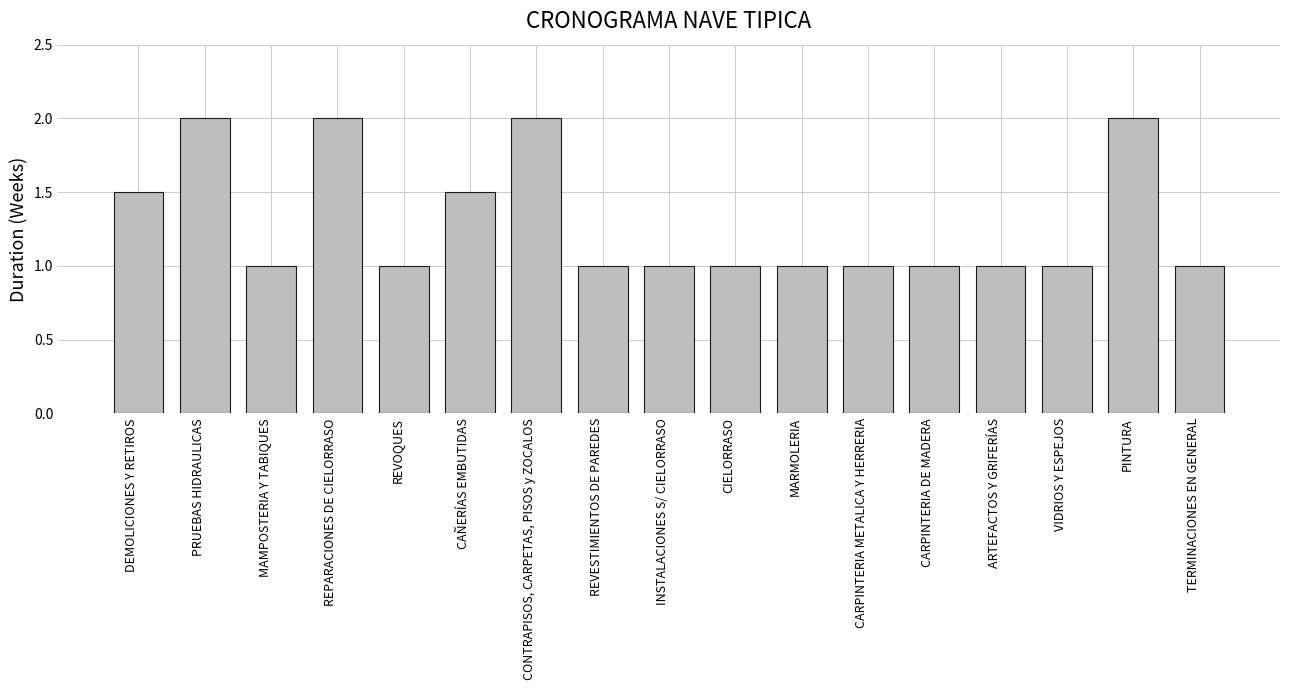

How many series are shown in this chart?

1